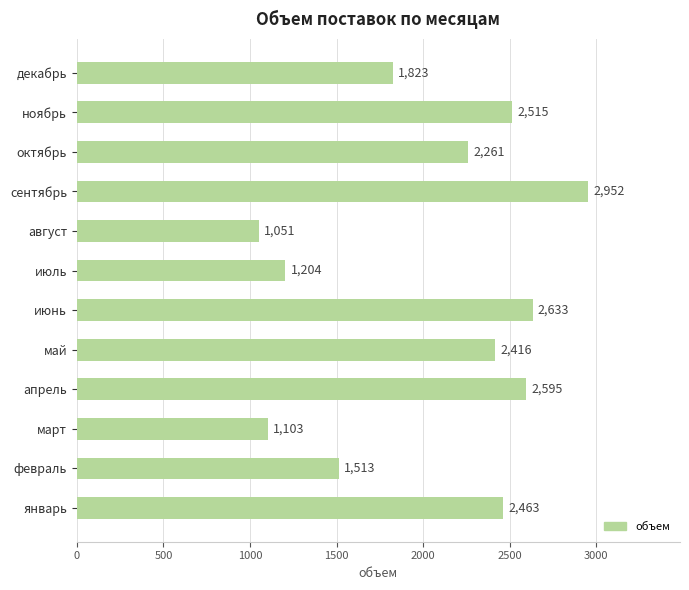

How many distinct data groups are displayed?

1